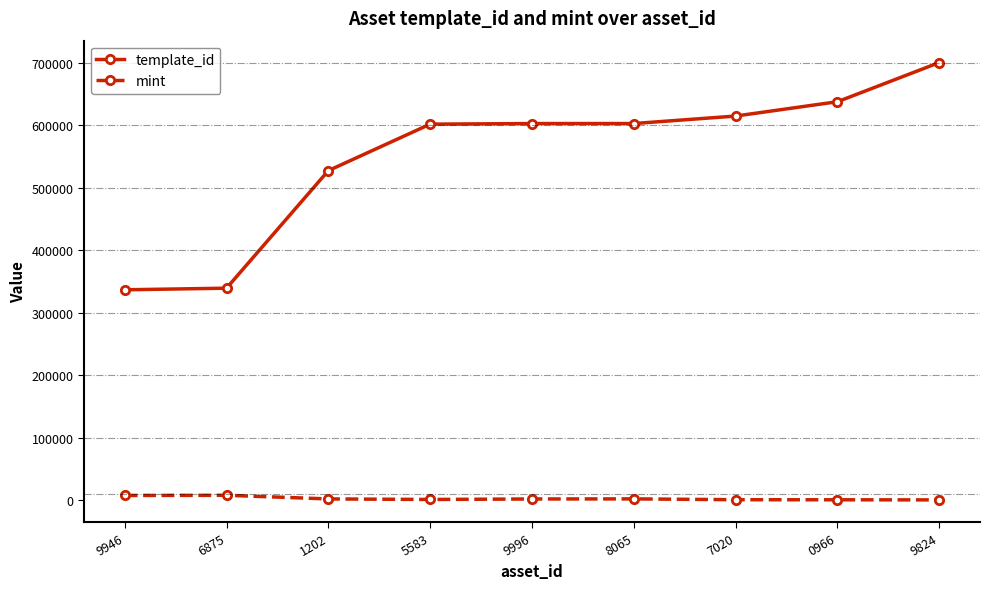

What is the sum of the mint values at 0966 and 7020?

622